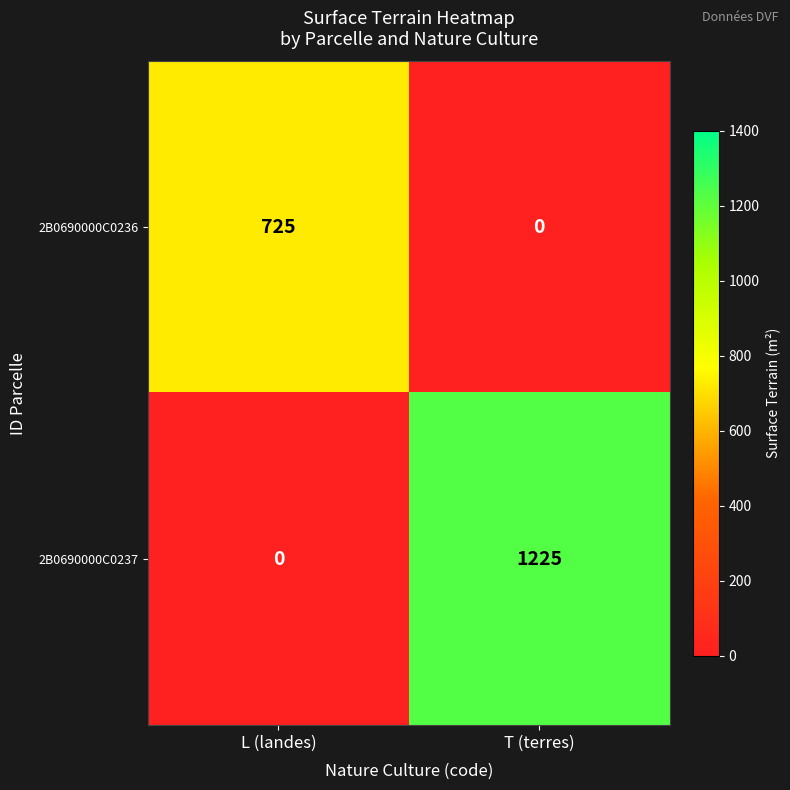

Reading left to right, transcribe all the data shown in this chart.

2B0690000C0236: 725	0
2B0690000C0237: 0	1225